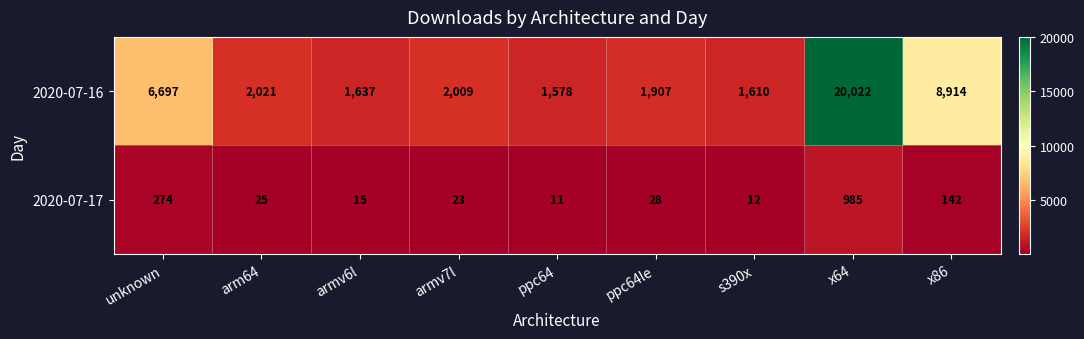

At which category is the sum across all series the highest?

x64